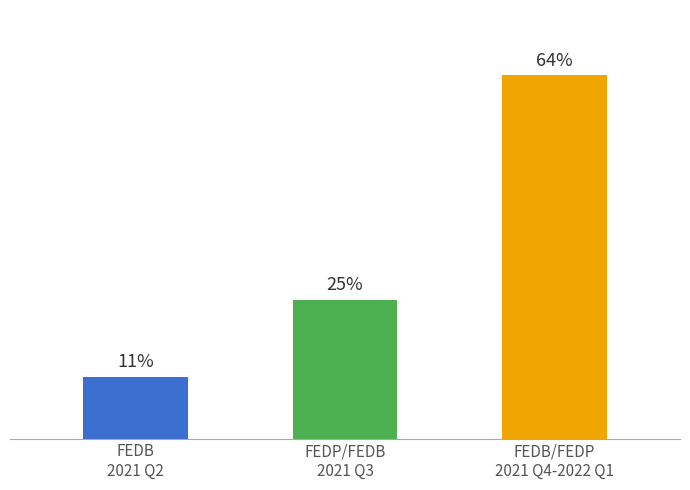

Are the bars grouped side by side (vs. stacked)?

No